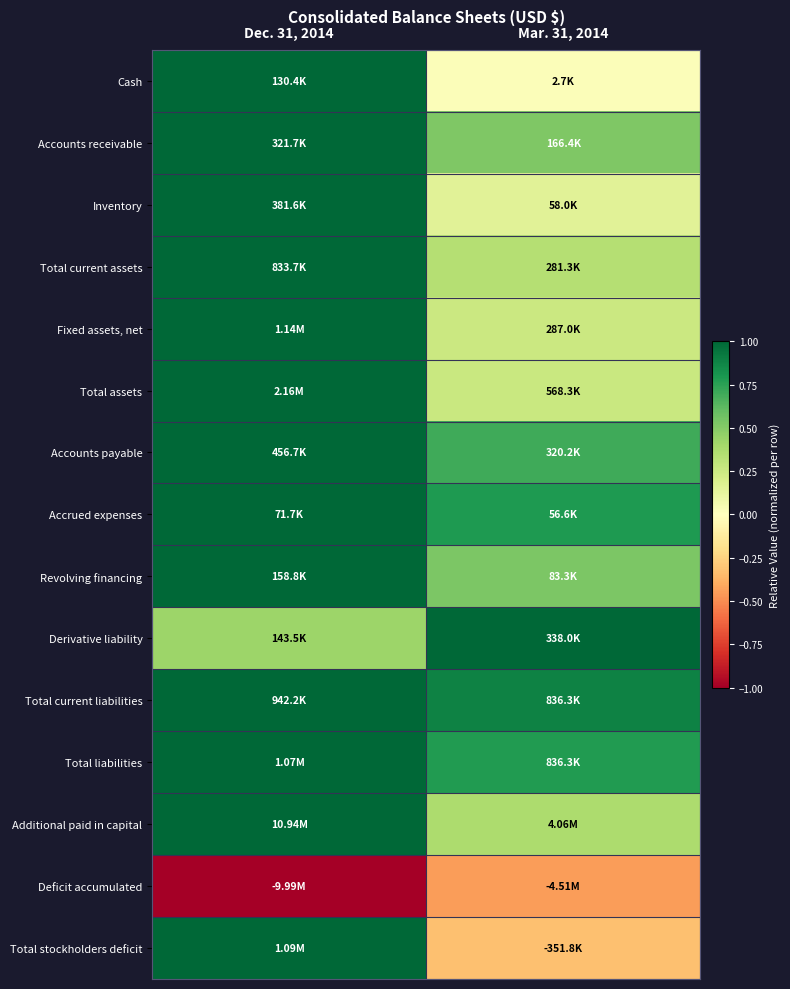

Reading right to left, extract all data points from this chart.

Cash: Mar. 31, 2014=0.0	Dec. 31, 2014=1.0
Accounts receivable: Mar. 31, 2014=0.5	Dec. 31, 2014=1.0
Inventory: Mar. 31, 2014=0.2	Dec. 31, 2014=1.0
Total current assets: Mar. 31, 2014=0.3	Dec. 31, 2014=1.0
Fixed assets, net: Mar. 31, 2014=0.3	Dec. 31, 2014=1.0
Total assets: Mar. 31, 2014=0.3	Dec. 31, 2014=1.0
Accounts payable: Mar. 31, 2014=0.7	Dec. 31, 2014=1.0
Accrued expenses: Mar. 31, 2014=0.8	Dec. 31, 2014=1.0
Revolving financing: Mar. 31, 2014=0.5	Dec. 31, 2014=1.0
Derivative liability: Mar. 31, 2014=1.0	Dec. 31, 2014=0.4
Total current liabilities: Mar. 31, 2014=0.9	Dec. 31, 2014=1.0
Total liabilities: Mar. 31, 2014=0.8	Dec. 31, 2014=1.0
Additional paid in capital: Mar. 31, 2014=0.4	Dec. 31, 2014=1.0
Deficit accumulated: Mar. 31, 2014=-0.5	Dec. 31, 2014=-1.0
Total stockholders deficit: Mar. 31, 2014=-0.3	Dec. 31, 2014=1.0